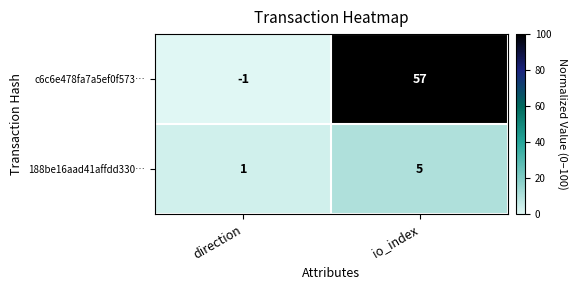

At which category is the sum across all series the highest?

io_index